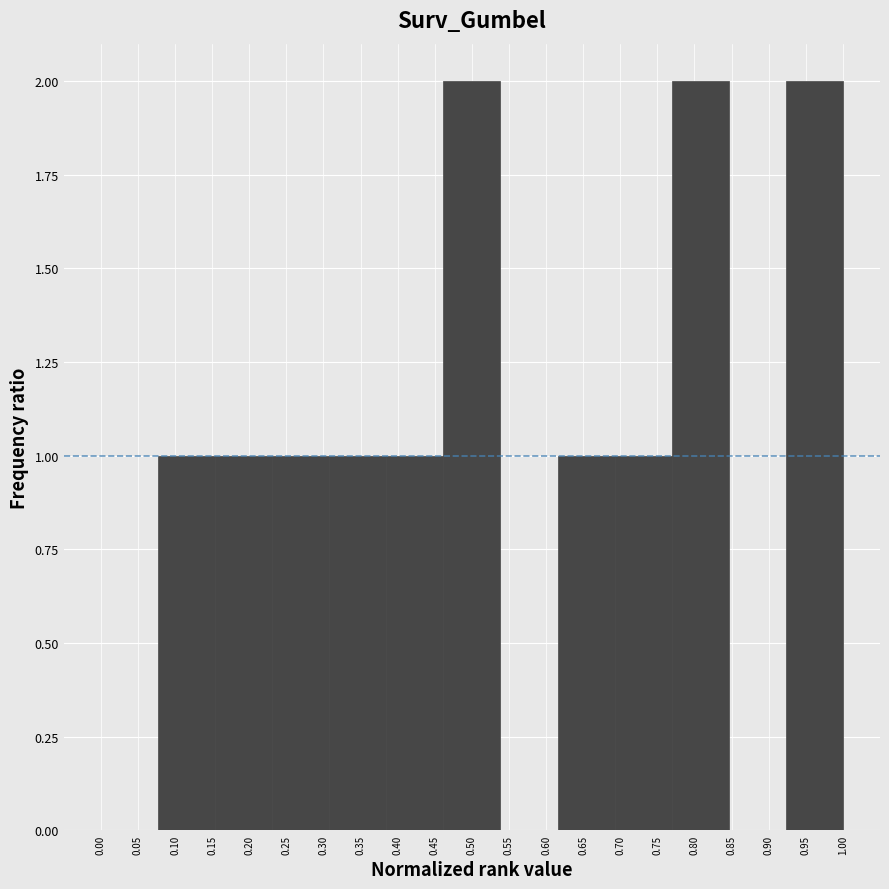

Reading left to right, transcribe this chart: for each bar, give the range it covers on the x-axis and its height. Neither the bar edges nor the heights are printed on the chart, so give them approximately, as read against the axes.

0.000 to 0.075: 0
0.075 to 0.155: 1
0.155 to 0.230: 1
0.230 to 0.310: 1
0.310 to 0.385: 1
0.385 to 0.460: 1
0.460 to 0.540: 2
0.540 to 0.615: 0
0.615 to 0.690: 1
0.690 to 0.770: 1
0.770 to 0.845: 2
0.845 to 0.925: 0
0.925 to 1.000: 2